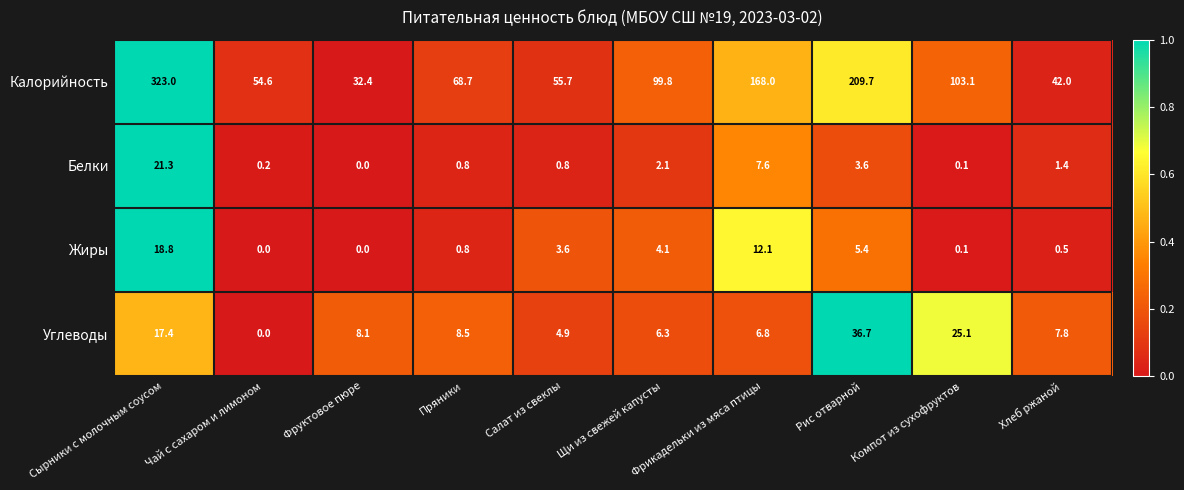

What is the difference between the highest and lowest values at Хлеб ржаной?

41.5